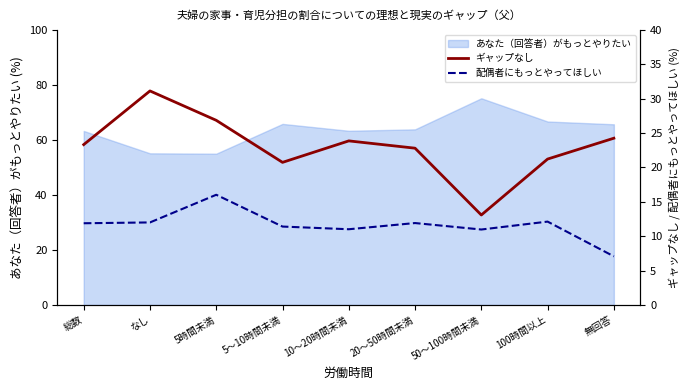

The あなた（回答者）がもっとやりたい series shows 44.3 at 5～10時間未満. True or false?

False